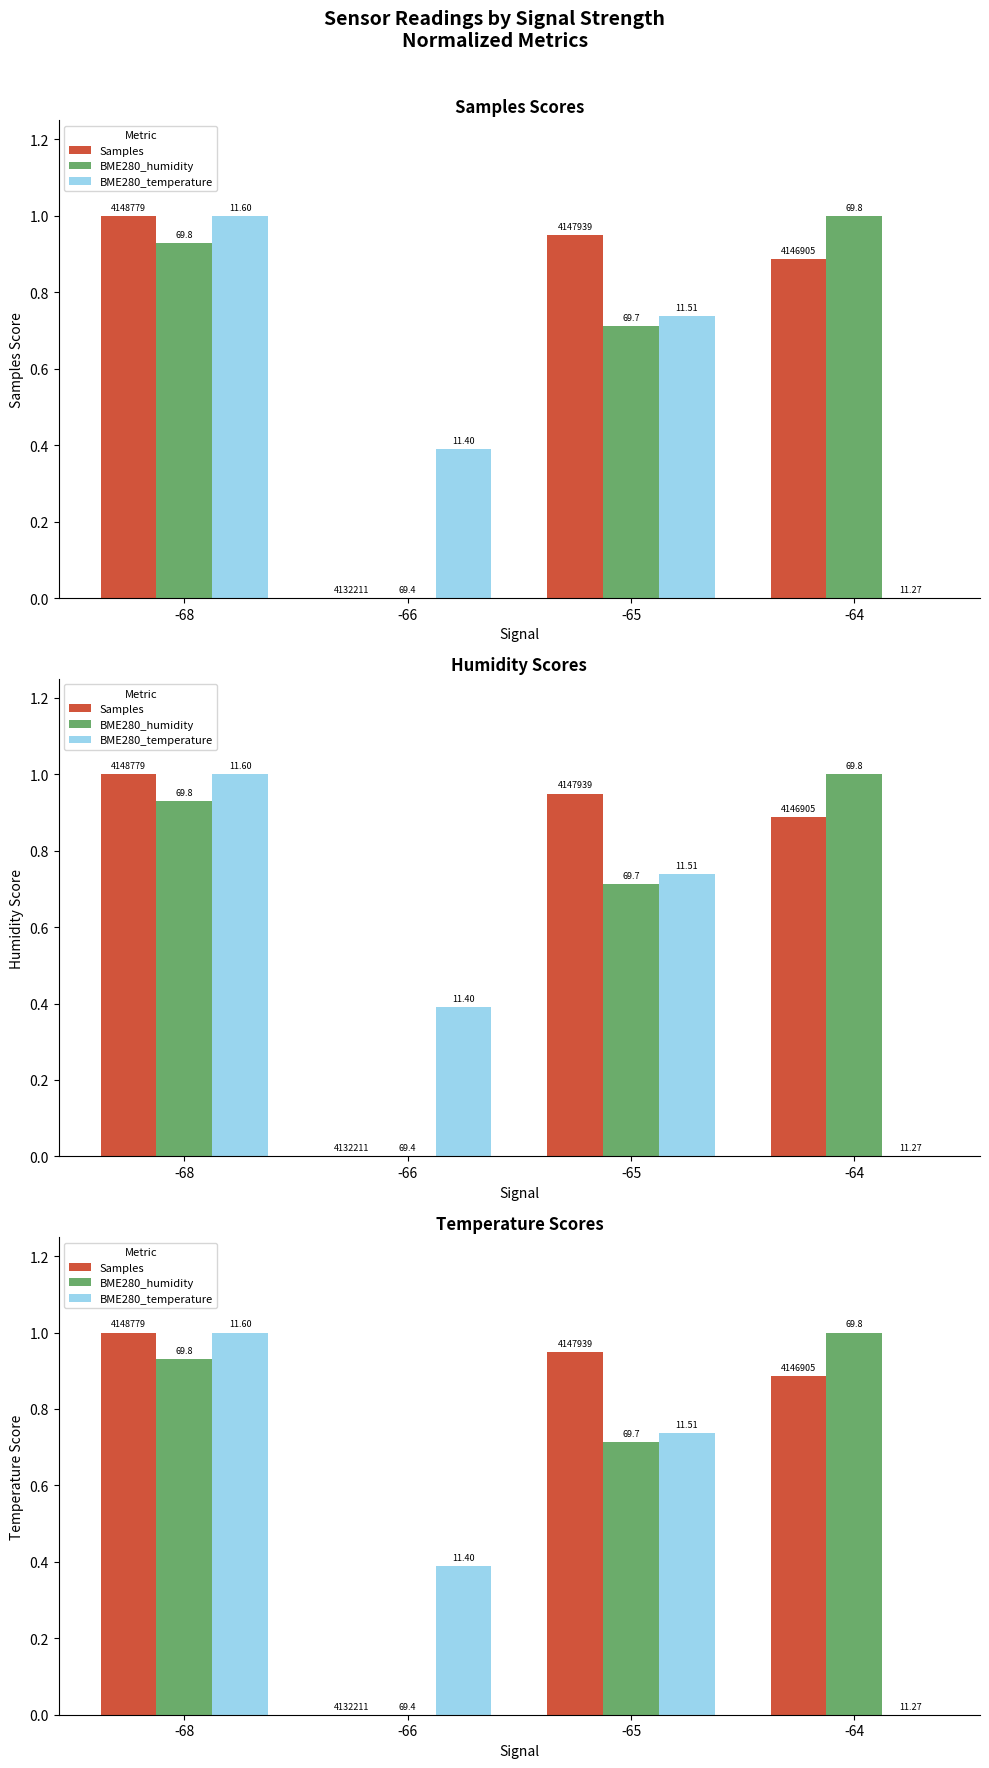

Count the number of categories in the chart.

4